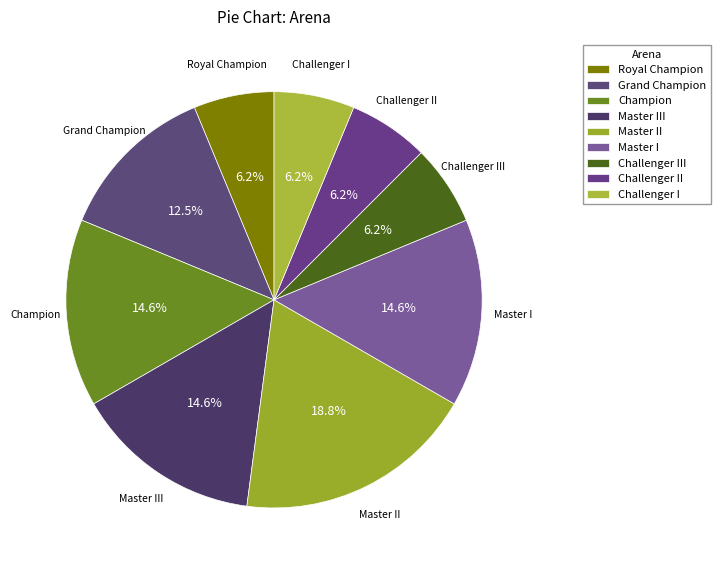

Which slice is the largest?

Master II